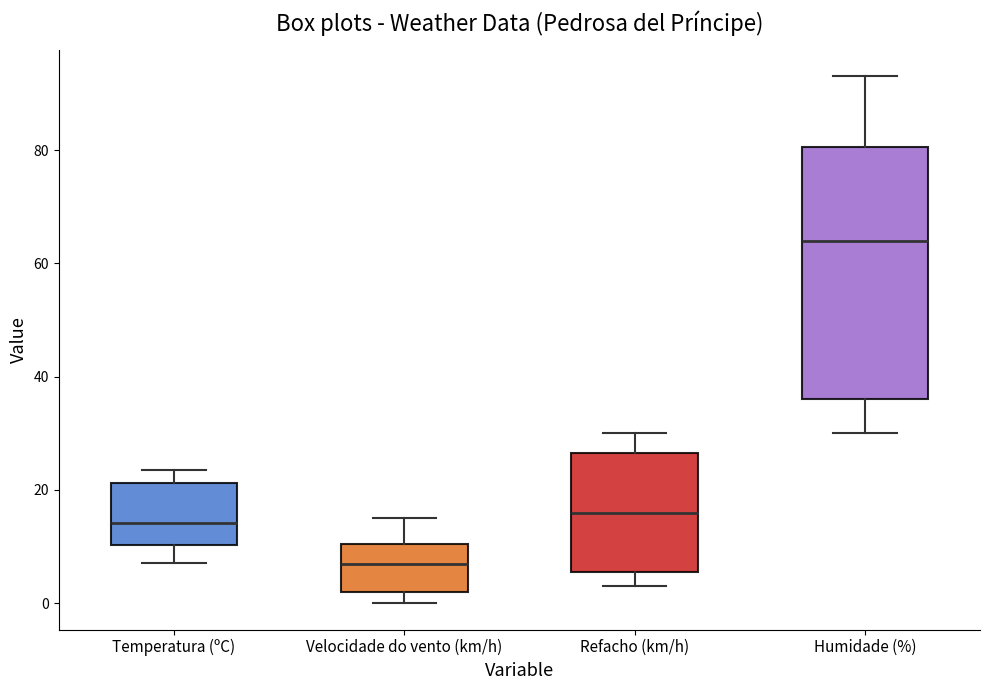

Which box has the highest median line?

Humidade (%)